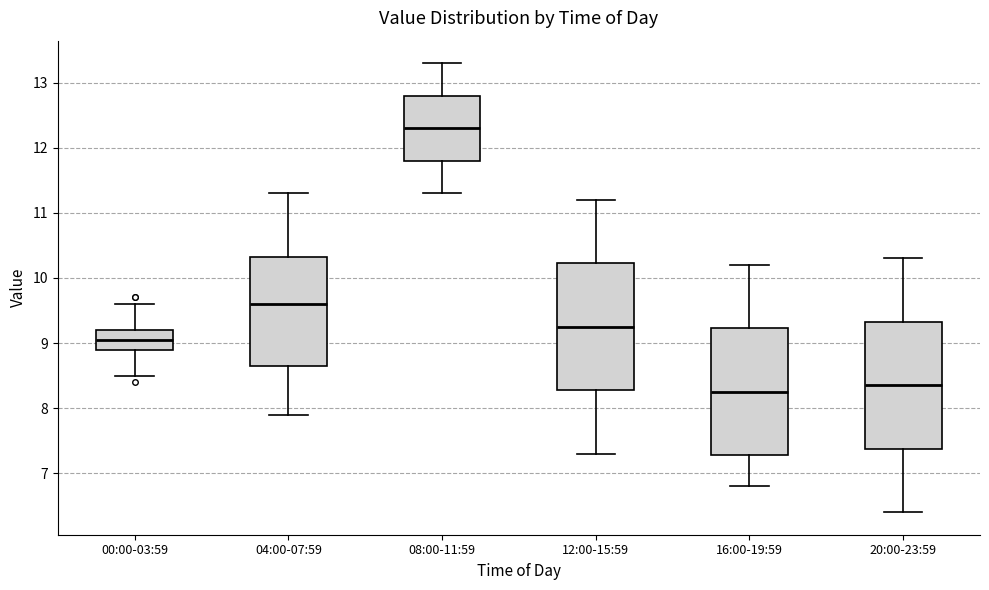

Reading left to right, read every box against the y-axis: the position of its median line, the range the box covers, and the ends of its whiskers. The values are not printed on the chart, so give them approximately, as read against the axis.

00:00-03:59: median 9.1, box 8.9 to 9.2, whiskers 8.5 to 9.6
04:00-07:59: median 9.6, box 8.7 to 10.3, whiskers 7.9 to 11.3
08:00-11:59: median 12.3, box 11.8 to 12.8, whiskers 11.3 to 13.3
12:00-15:59: median 9.3, box 8.3 to 10.2, whiskers 7.3 to 11.2
16:00-19:59: median 8.3, box 7.3 to 9.2, whiskers 6.8 to 10.2
20:00-23:59: median 8.4, box 7.4 to 9.3, whiskers 6.4 to 10.3